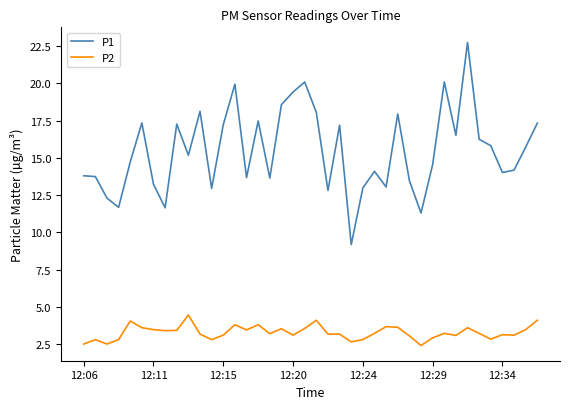

What is the minimum value for P1?

9.2